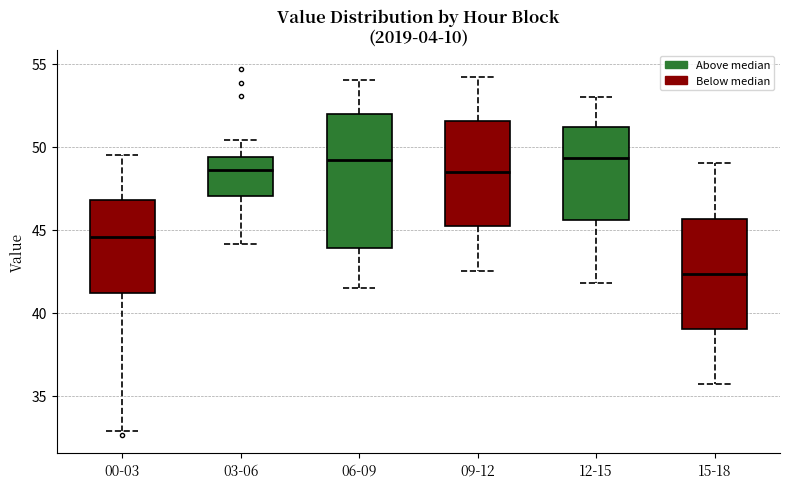

Comparing the boxes themselves (not the whiskers), which one is the tallest?

06-09